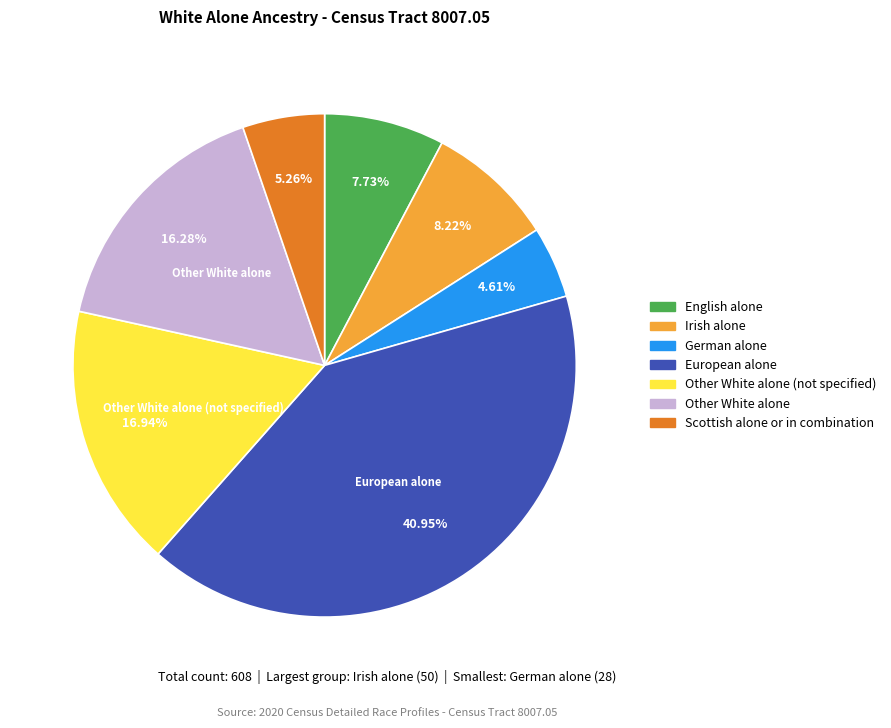

Is there any slice that represents more than half of the pie?

No